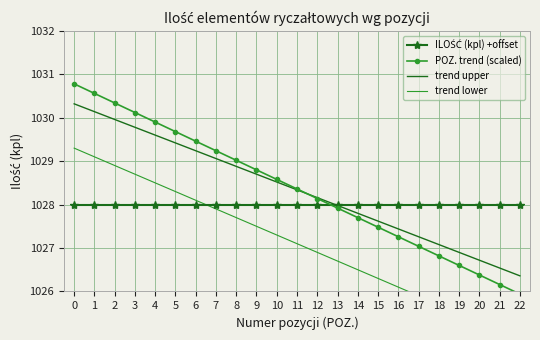

What are all the series names shown in the legend?

ILOŚĆ (kpl) +offset, POZ. trend (scaled), trend upper, trend lower